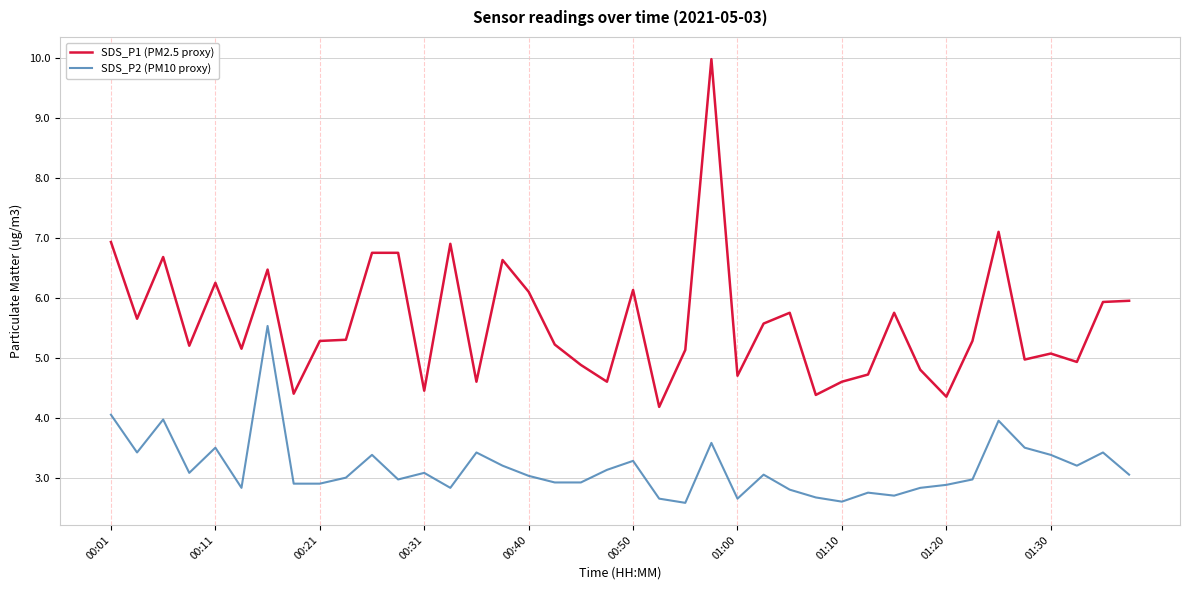

What is the greatest value displayed?

10.0